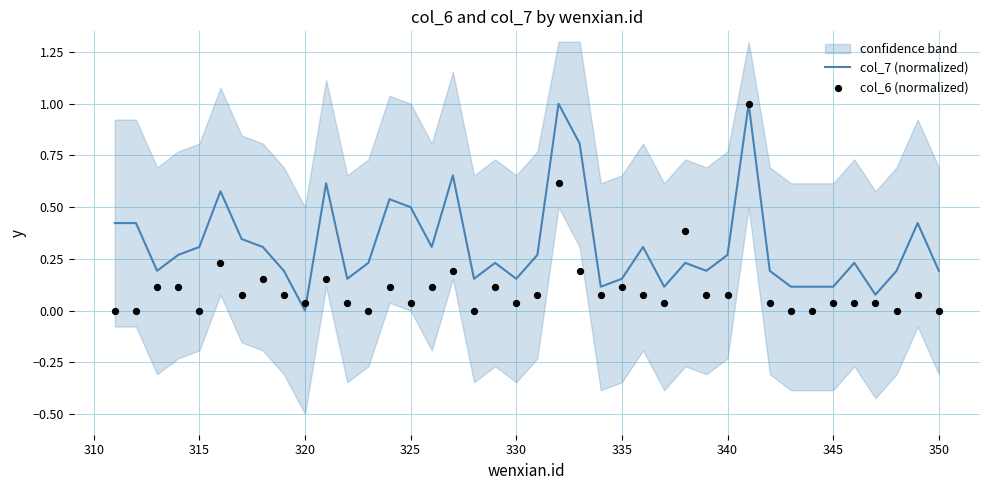

Which series has the largest Y range (max minus min)?

col_7 (normalized)